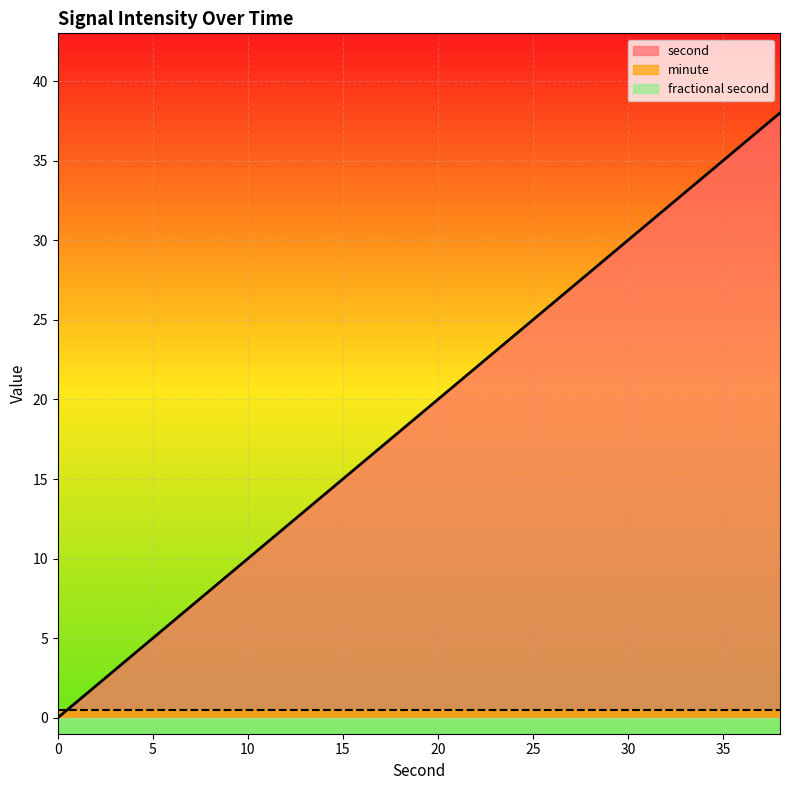

What is the greatest value displayed?

38